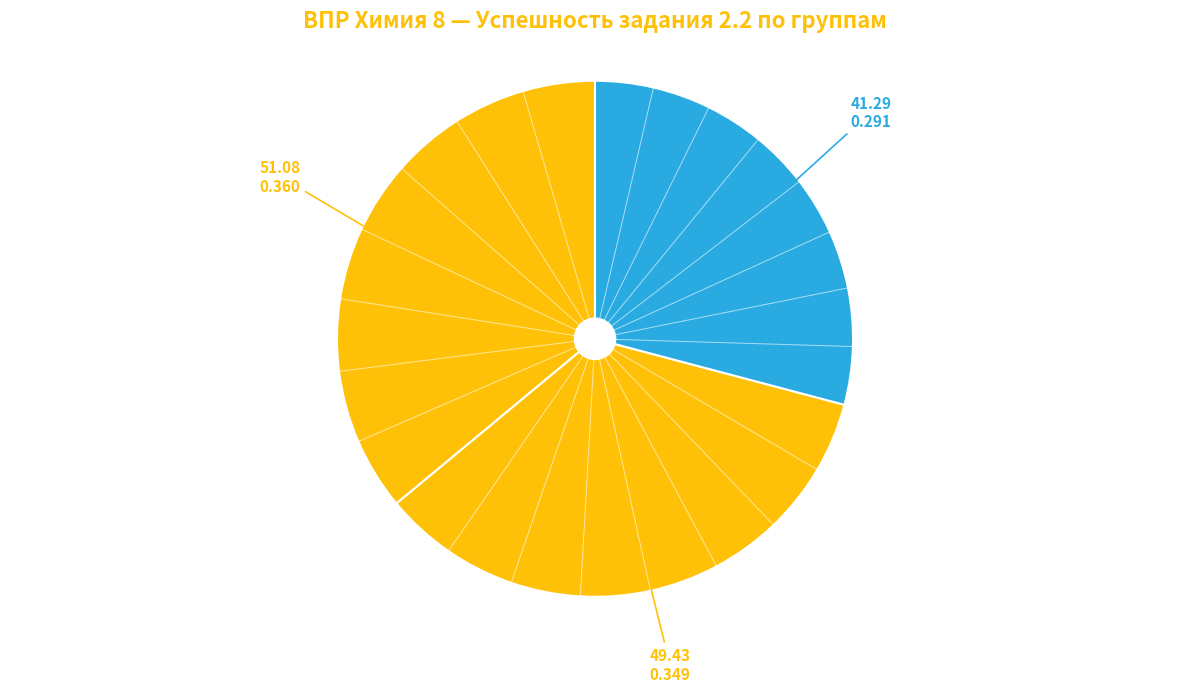

Rank the categories by value from highest to lowest.

Вся выборка, Красноярский край, Емельяновский муниципальный район, Муниципальное бюджетное